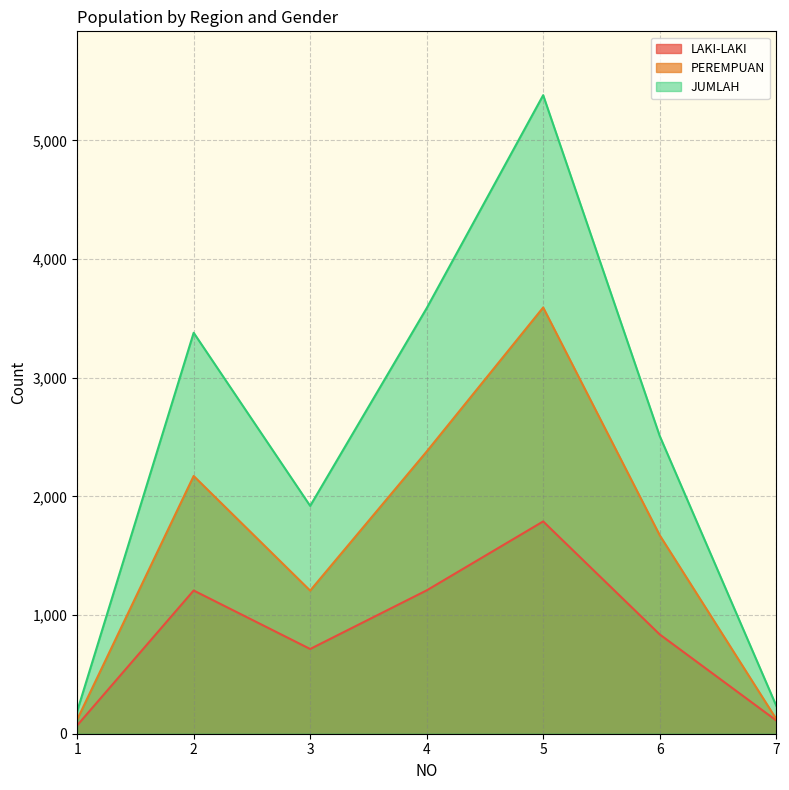

Which label corresponds to the smallest value in the chart?

1